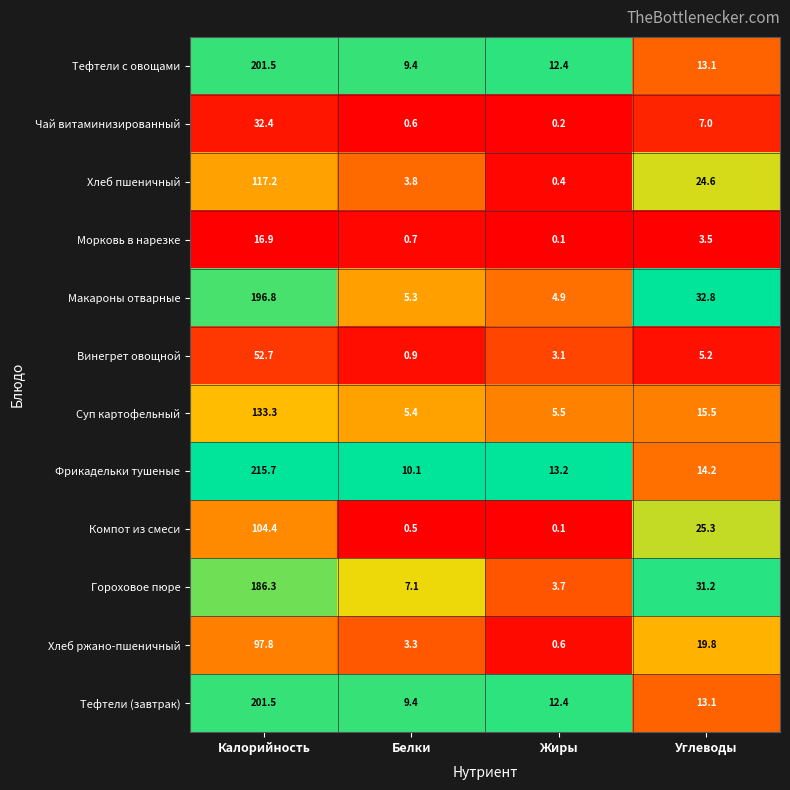

Rank the categories by Морковь в нарезке value from lowest to highest.

Жиры, Белки, Углеводы, Калорийность